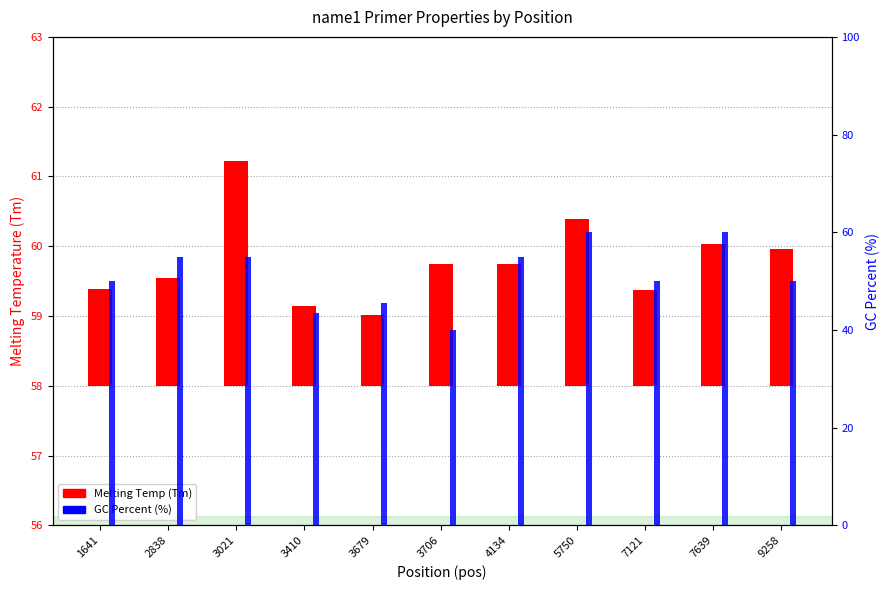

Which category has the highest value in the GC Percent (%) series?

5750